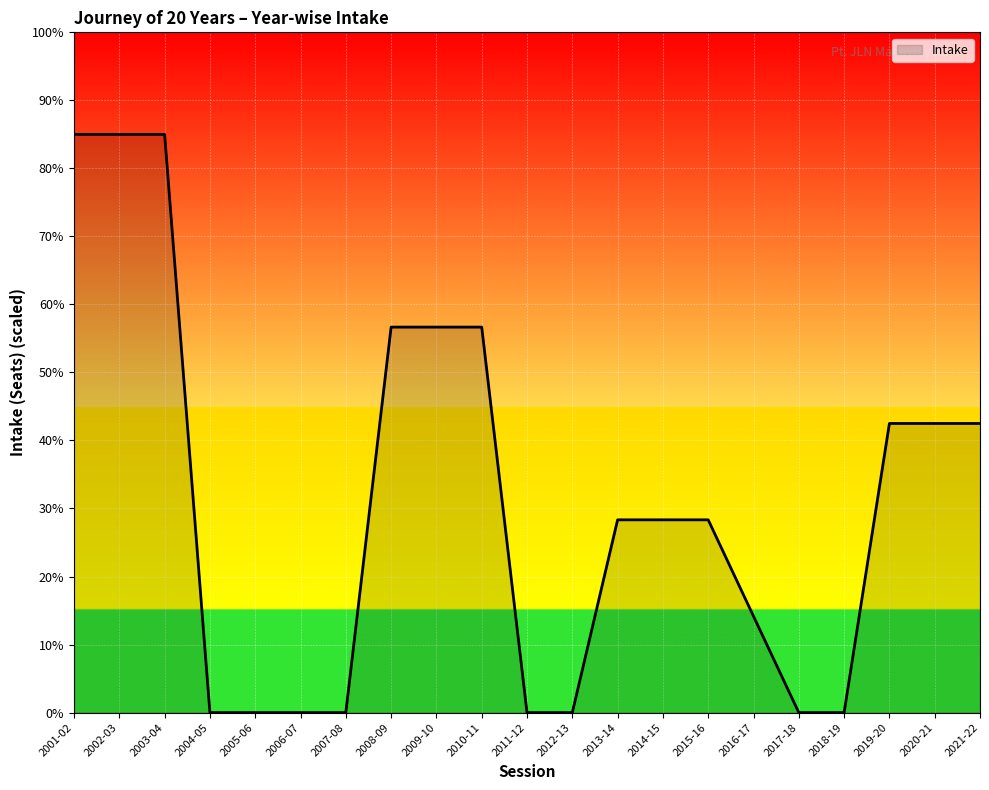

What position from the left is 2012-13?

12